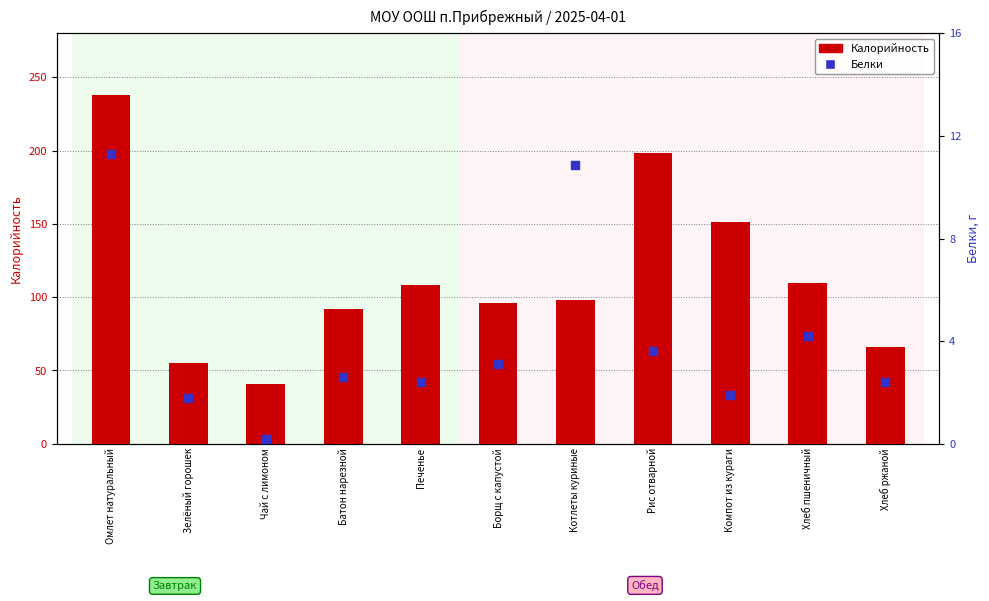

Is the value of Белки at Компот из кураги greater than the value of Калорийность at Компот из кураги?

No